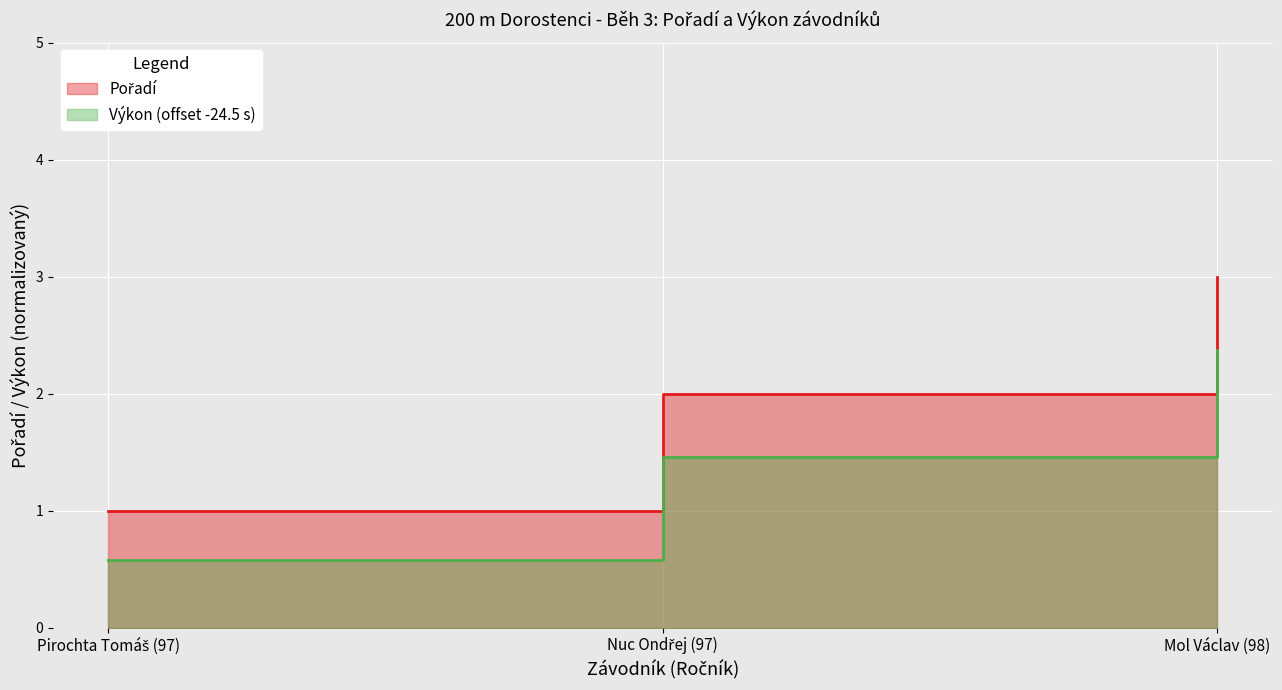

How many values in the Pořadí series are below 2?

1